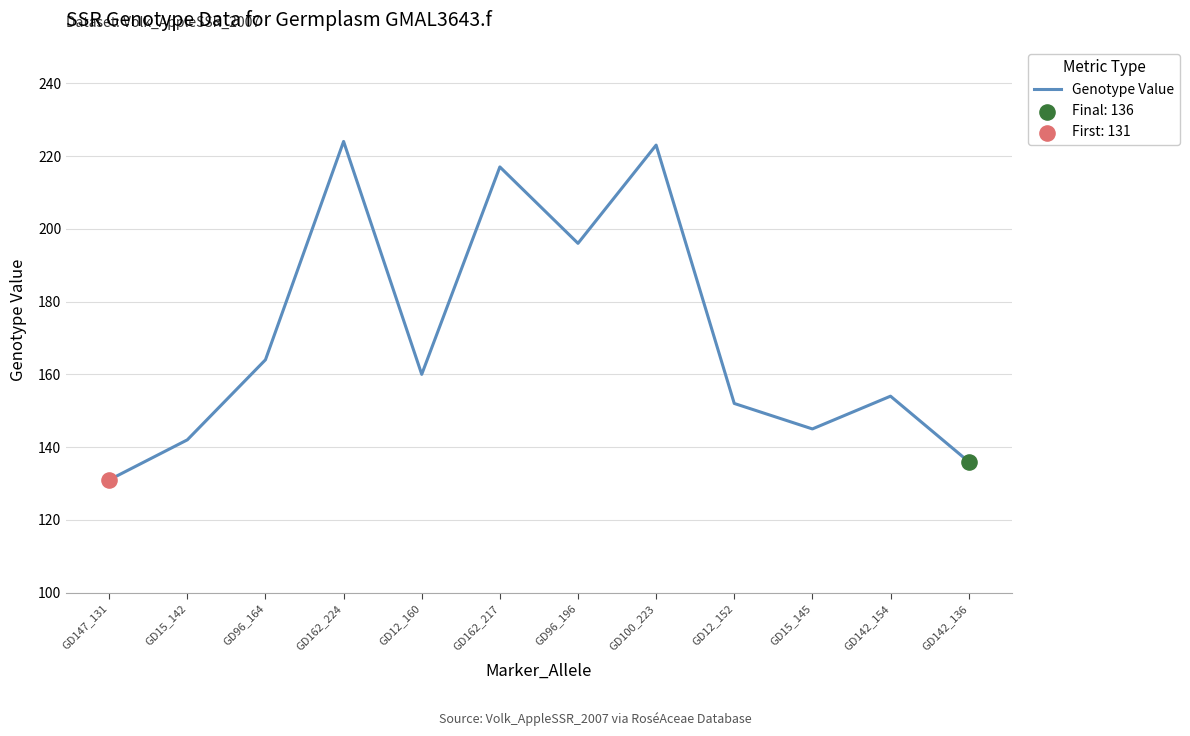

What is the change in value from GD15_142 to GD162_224?

+82